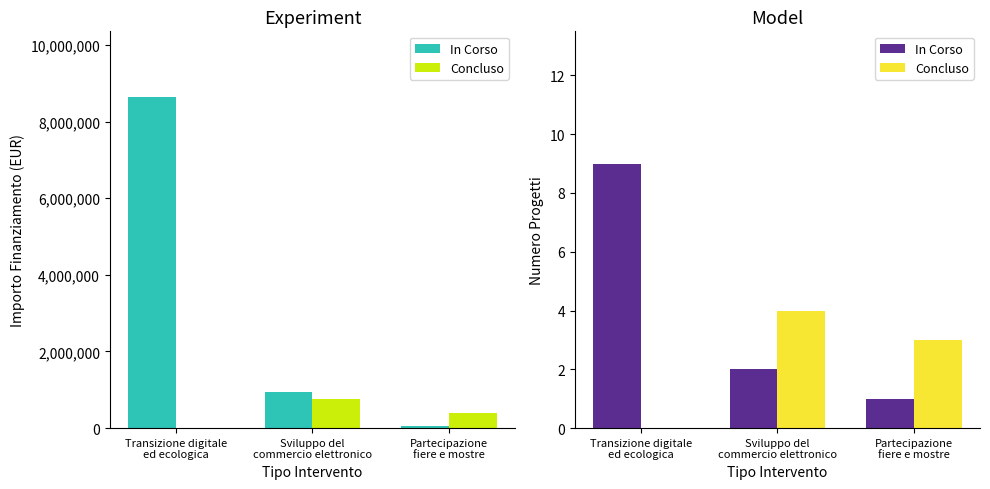

List the labels in order of Concluso value, smallest first.

Transizione digitale
ed ecologica, Partecipazione
fiere e mostre, Sviluppo del
commercio elettronico